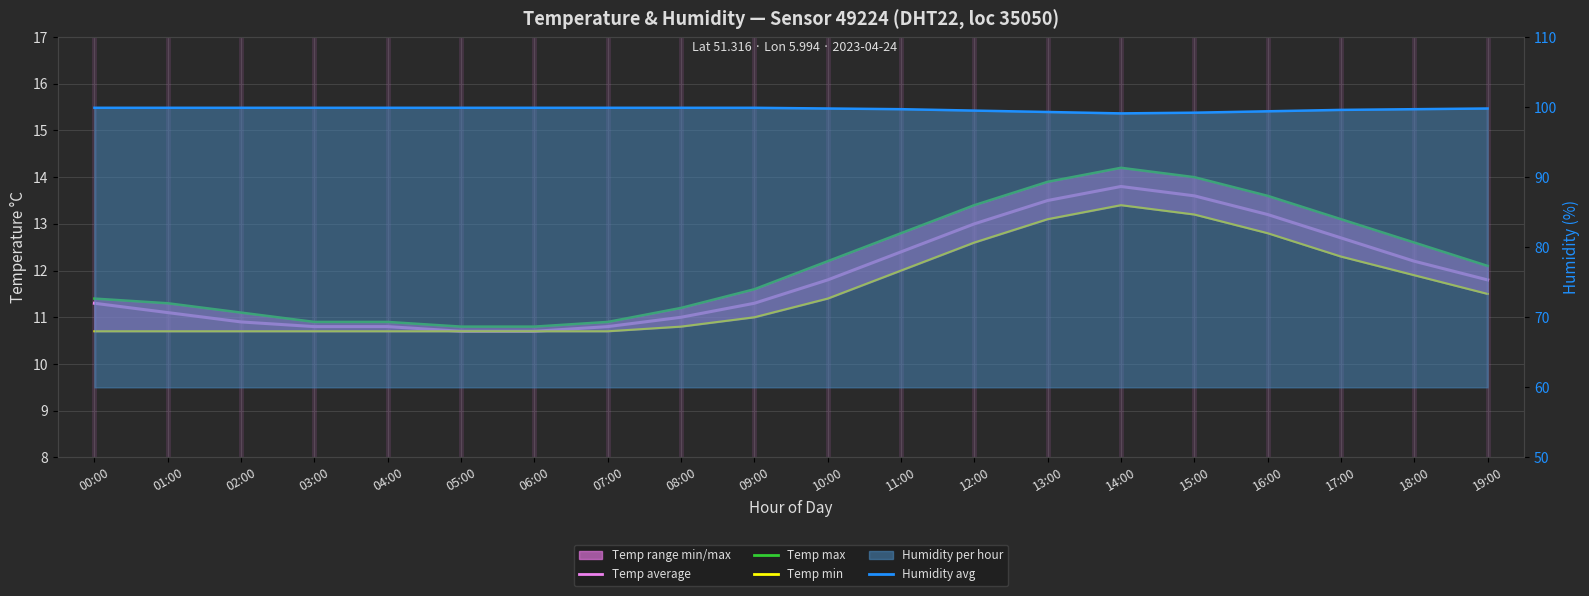

What is the difference between the highest and lowest values at 03:00?

89.2